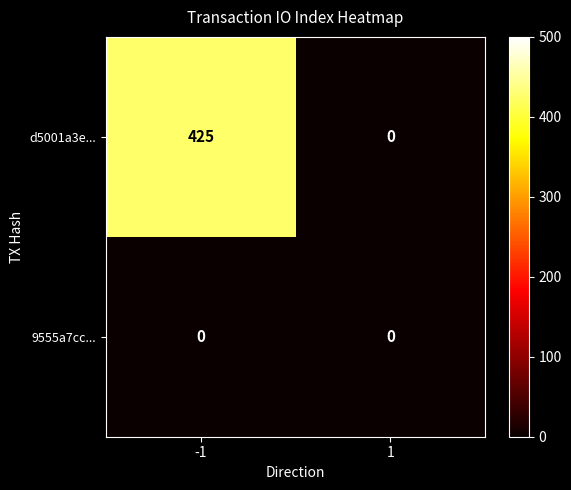

What is the maximum value shown in the chart?

425